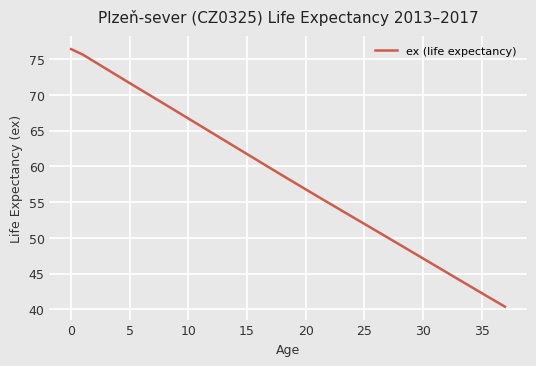

What is the smallest value displayed?

40.4